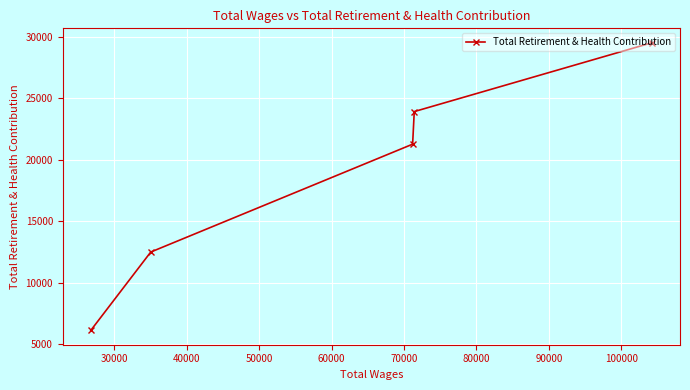

What is the smallest value displayed?

6113